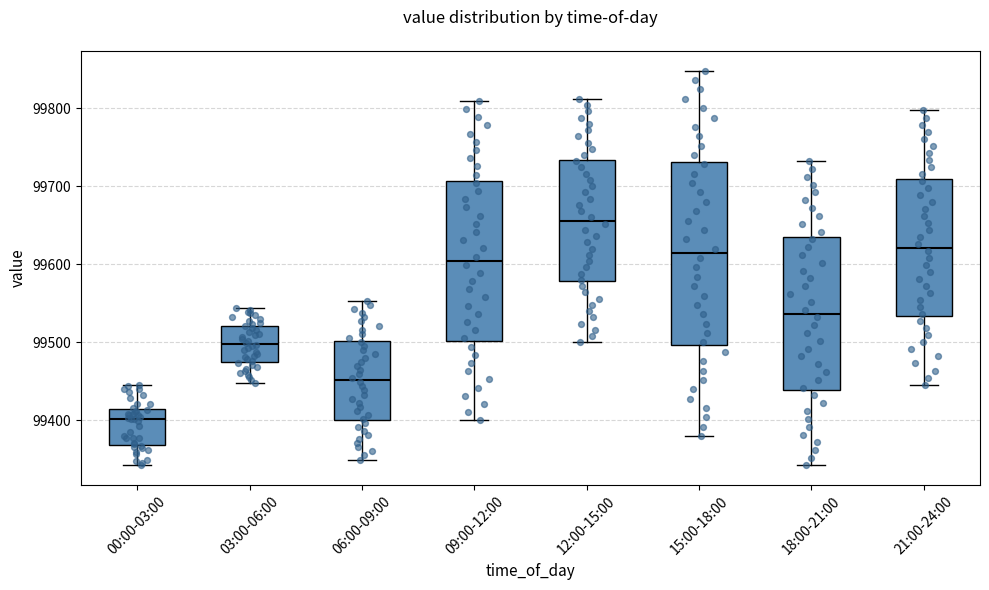

Which box has the lowest median line?

00:00-03:00